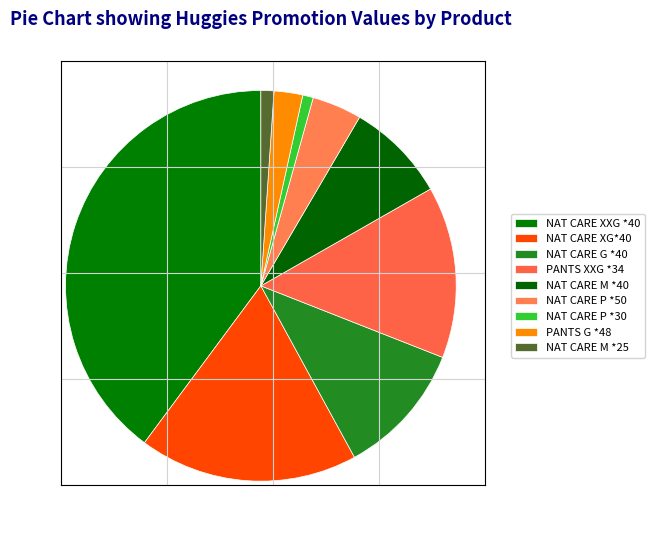

Does any single category account for the majority?

No